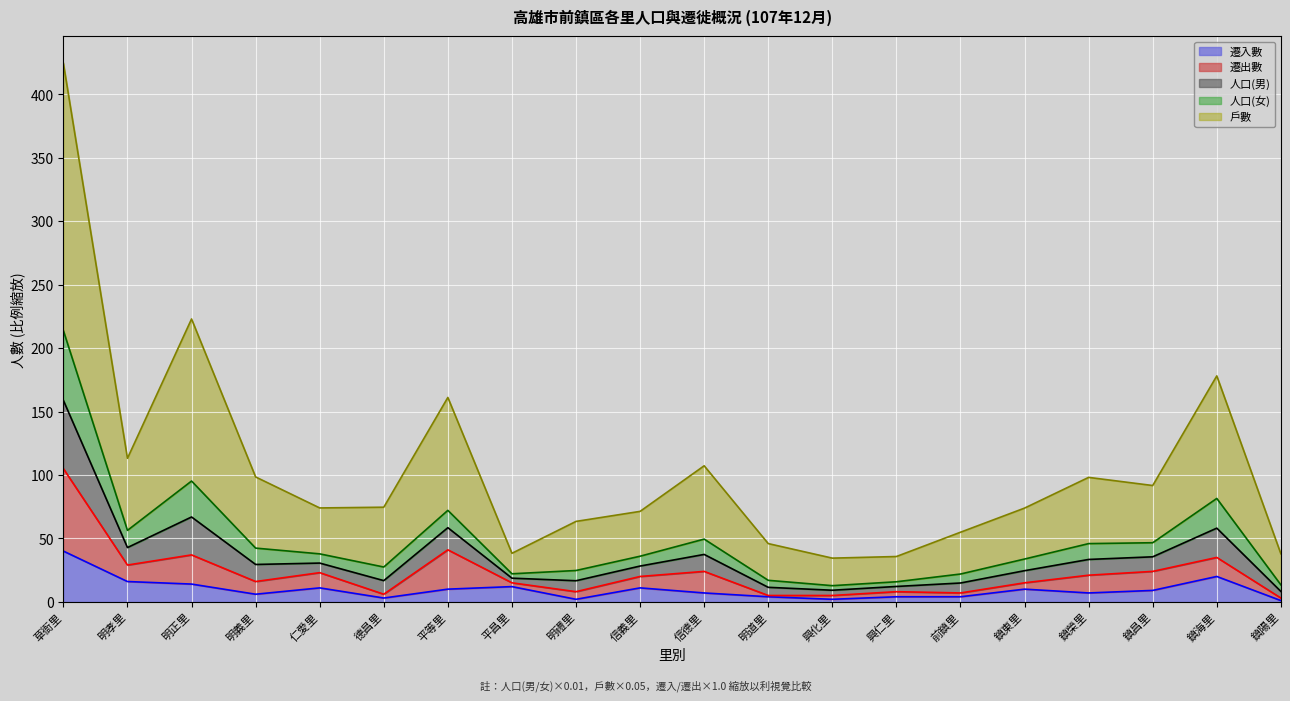

True or false: 人口(男) and 遷入數 intersect in this chart.

False